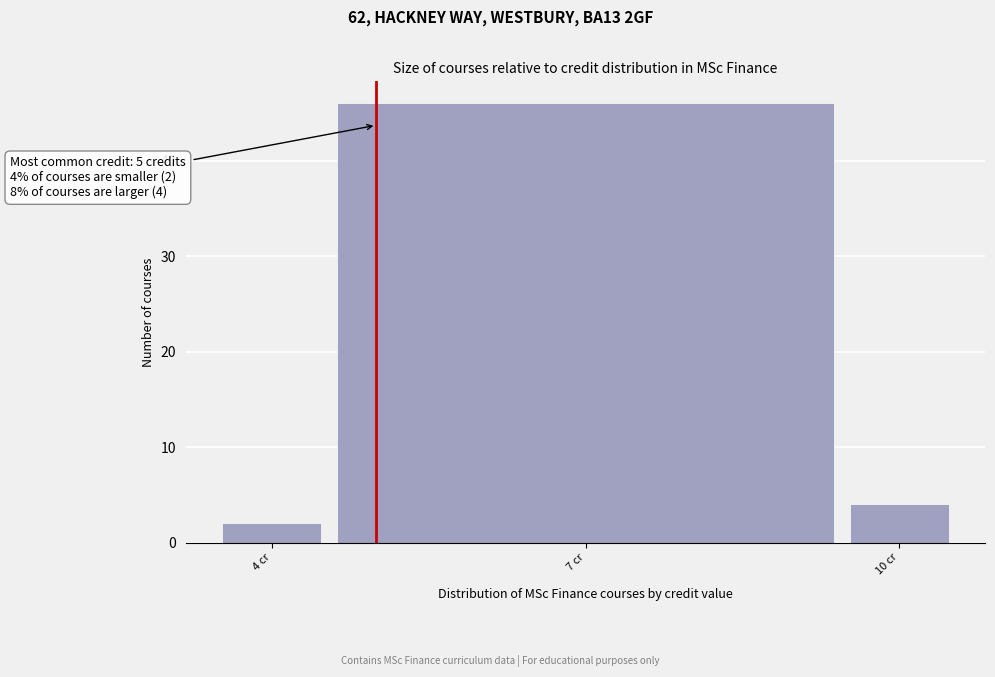

Read against the x-axis, roughly where is the centre of the tallest bar?

7.0